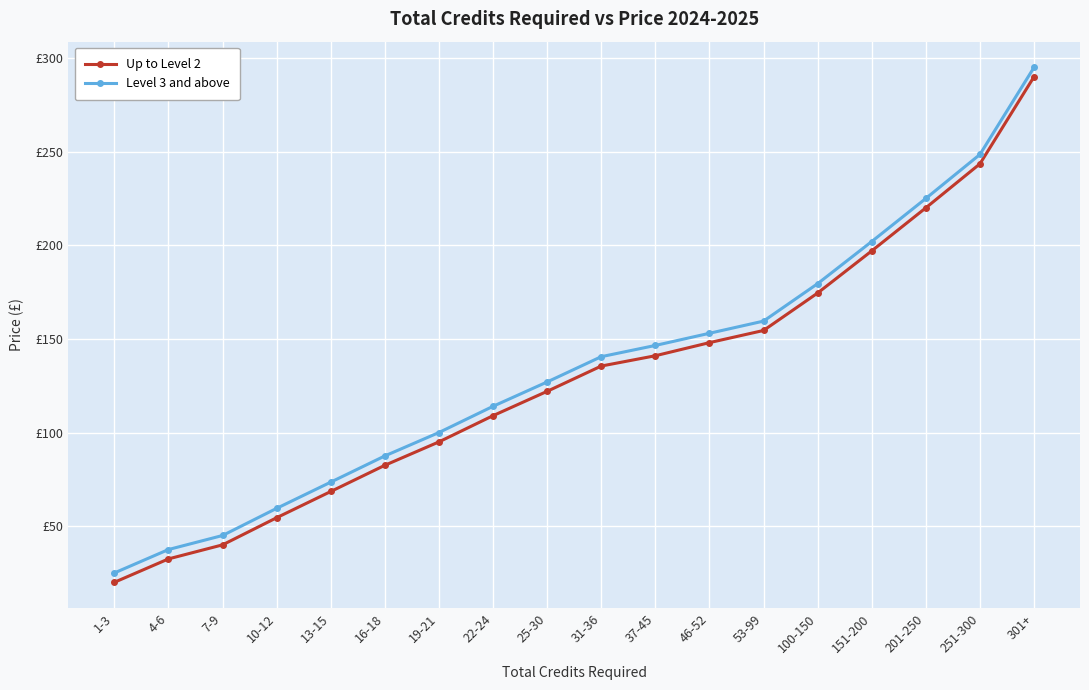

The Up to Level 2 series shows 12.5 at 1-3. True or false?

False